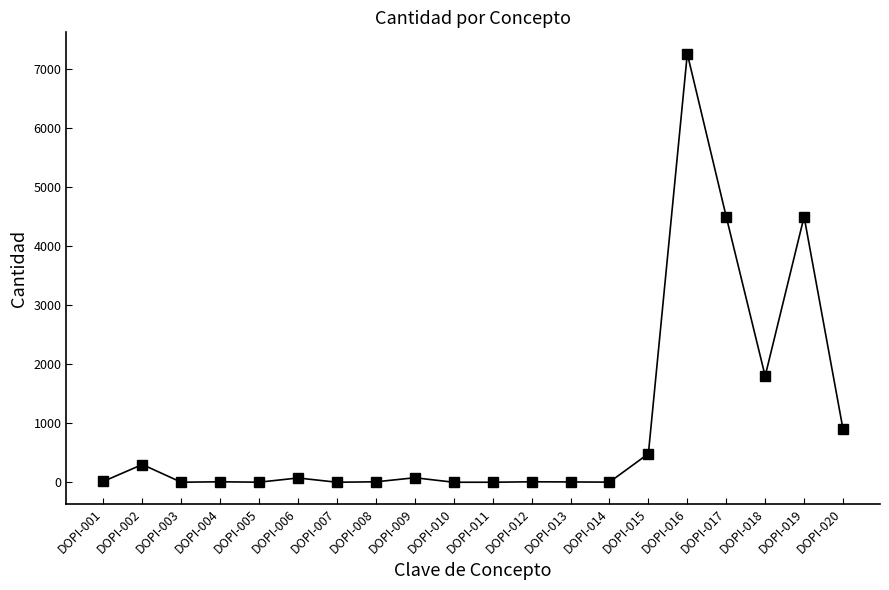

Where is the first local maximum?

DOPI-002